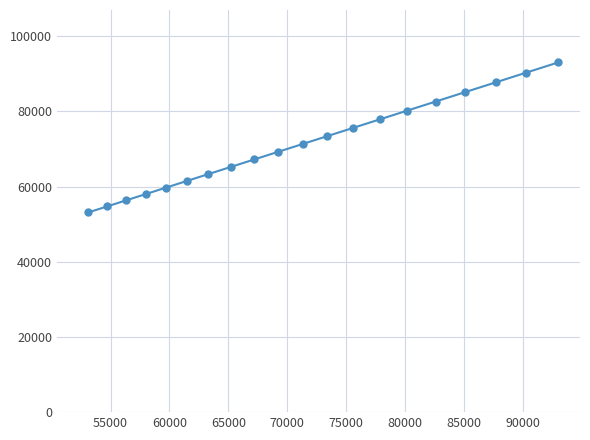

What is the smallest value displayed?

53100